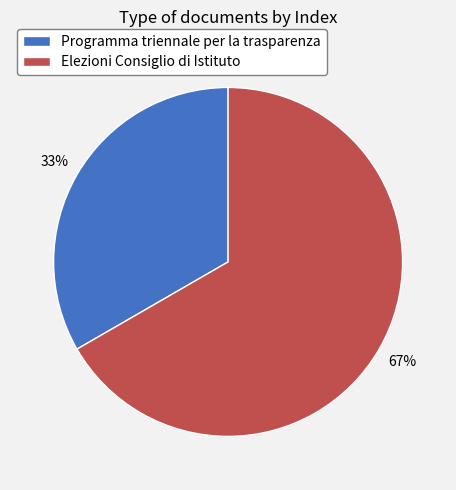

Count the number of slices in the pie.

2